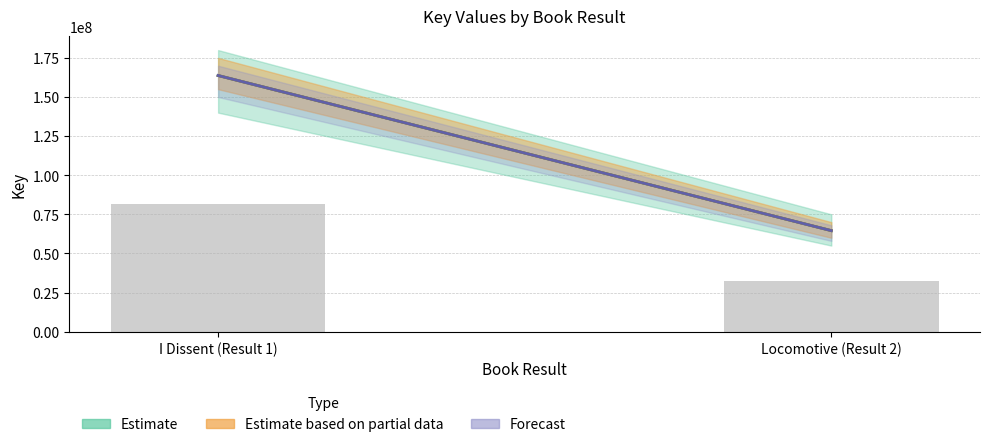

What is the label of the 1st bar from the left?

I Dissent (Result 1)